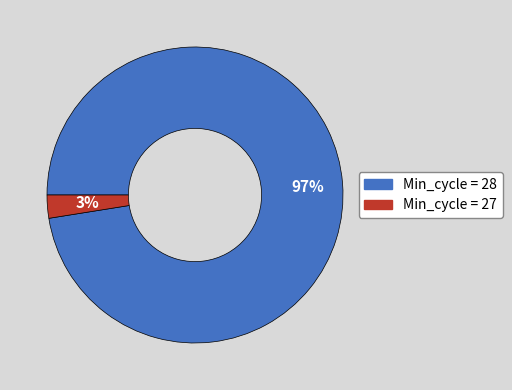

Is there a majority slice in this chart?

Yes